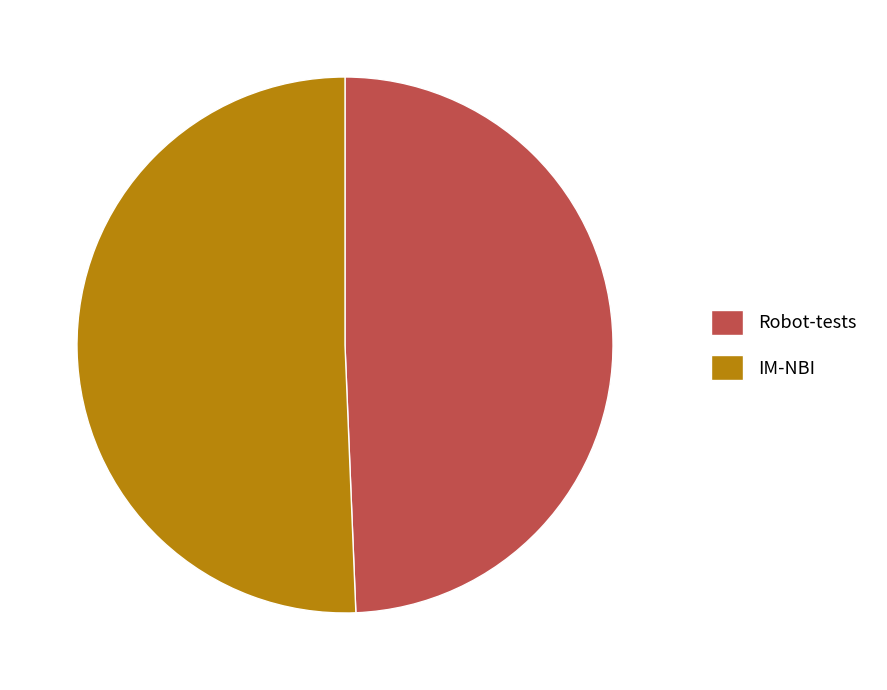

Is the sum of Robot-tests and IM-NBI greater than half?

Yes